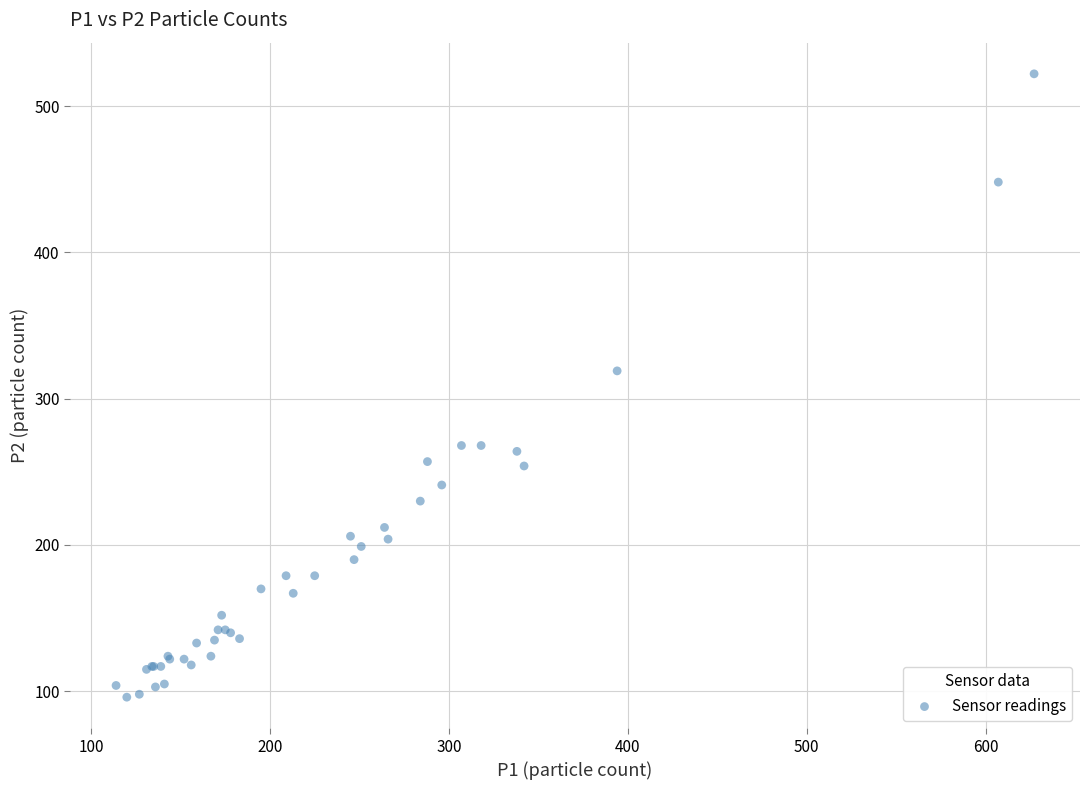

What Y value in the scatter plot is closest to 309?

319